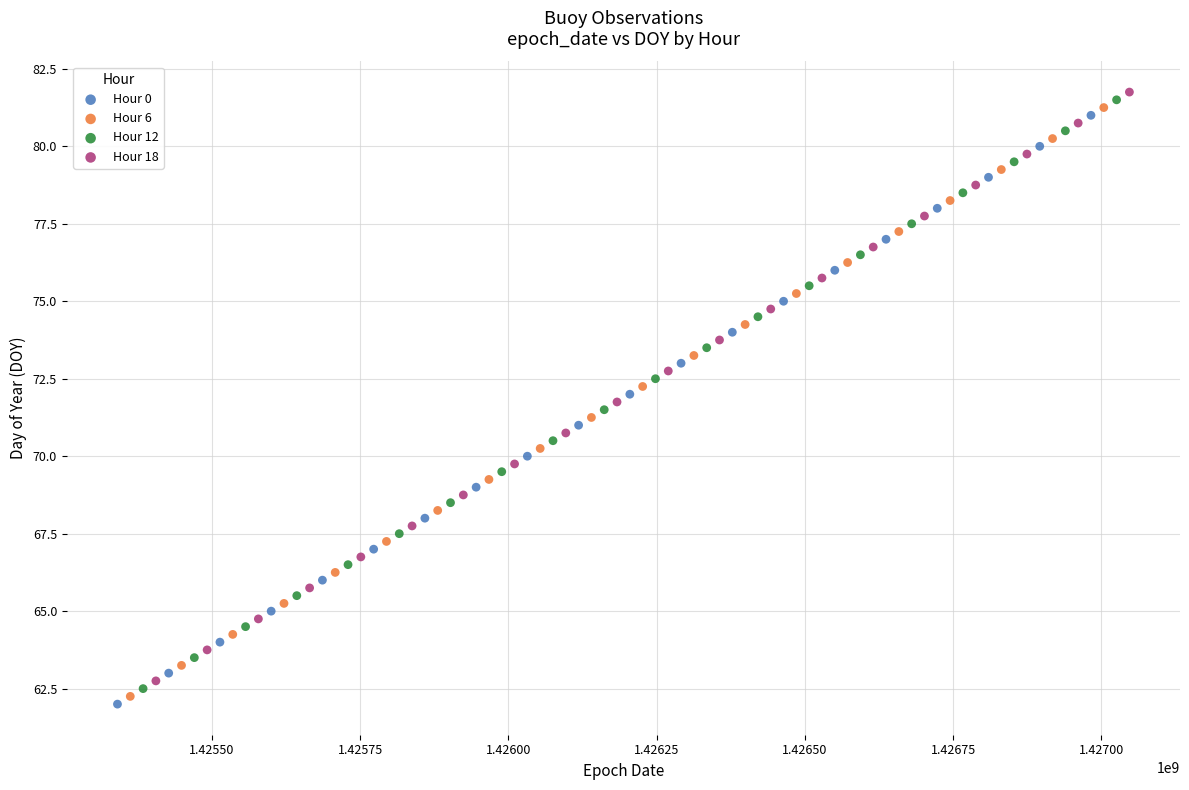

What are all the series names shown in the legend?

Hour 0, Hour 6, Hour 12, Hour 18